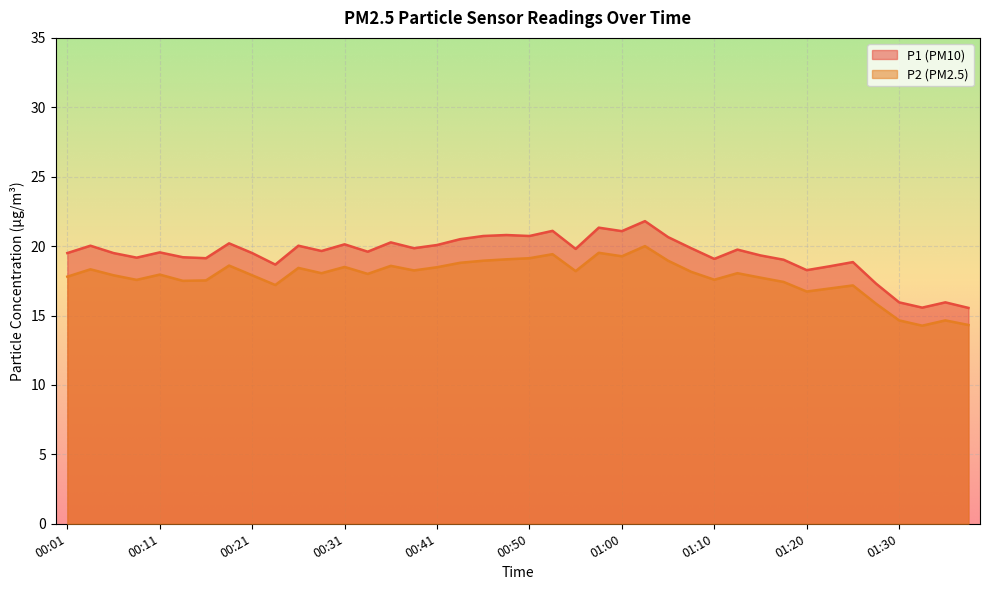

At which category does P2 reach its first local peak?

00:04